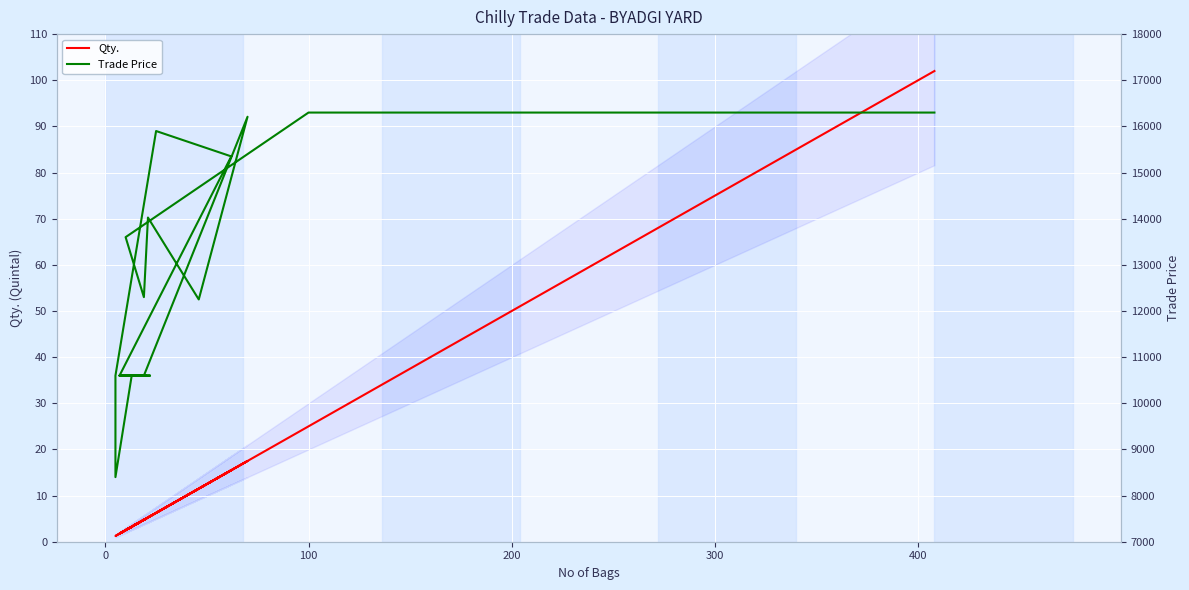

What is the value of the Qty. point at the 9th from the left?

1.8